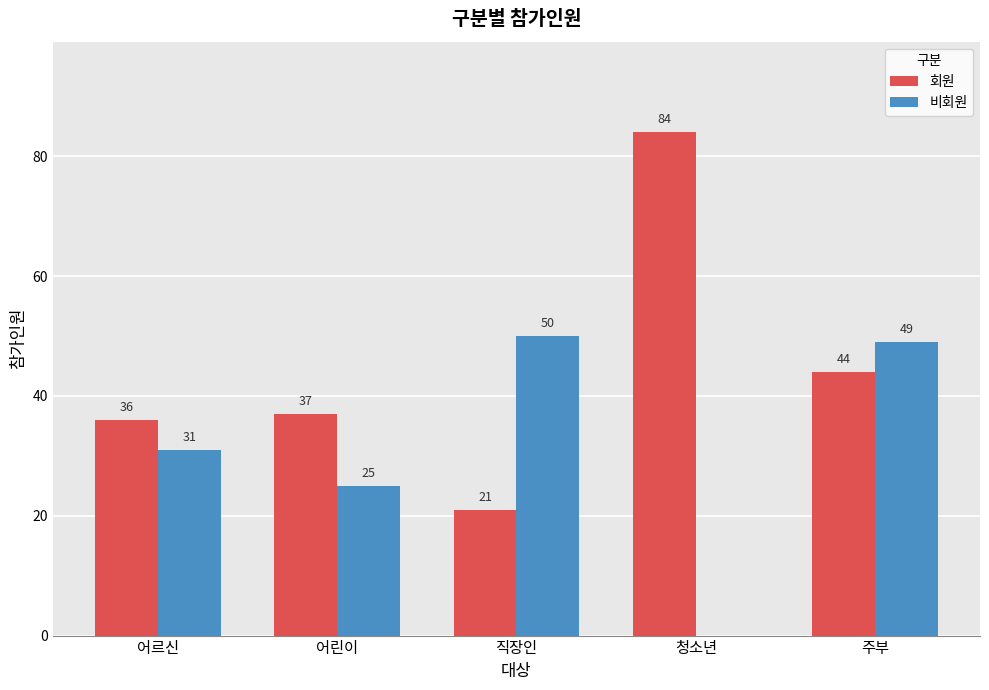

The 비회원 series shows 18 at 청소년. True or false?

False